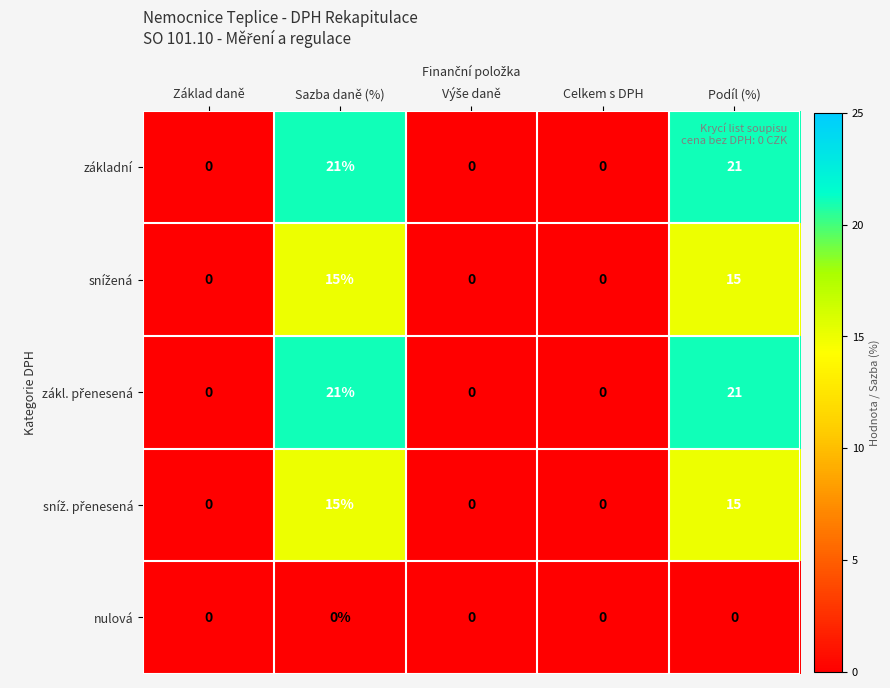

What is the spread (max minus min) of values at Podíl (%)?

21